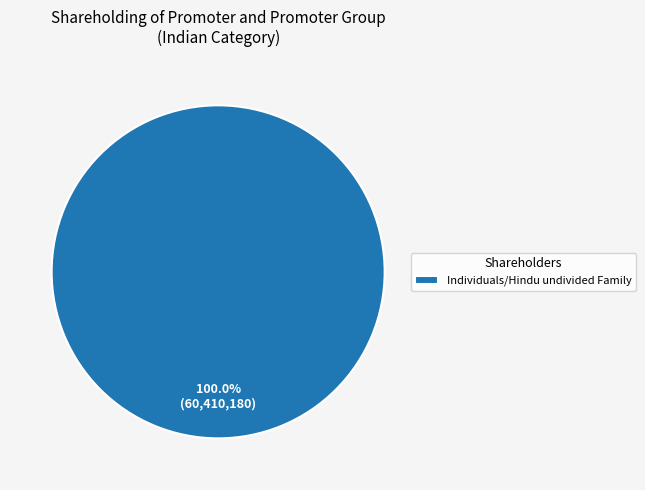

Is there a majority slice in this chart?

Yes